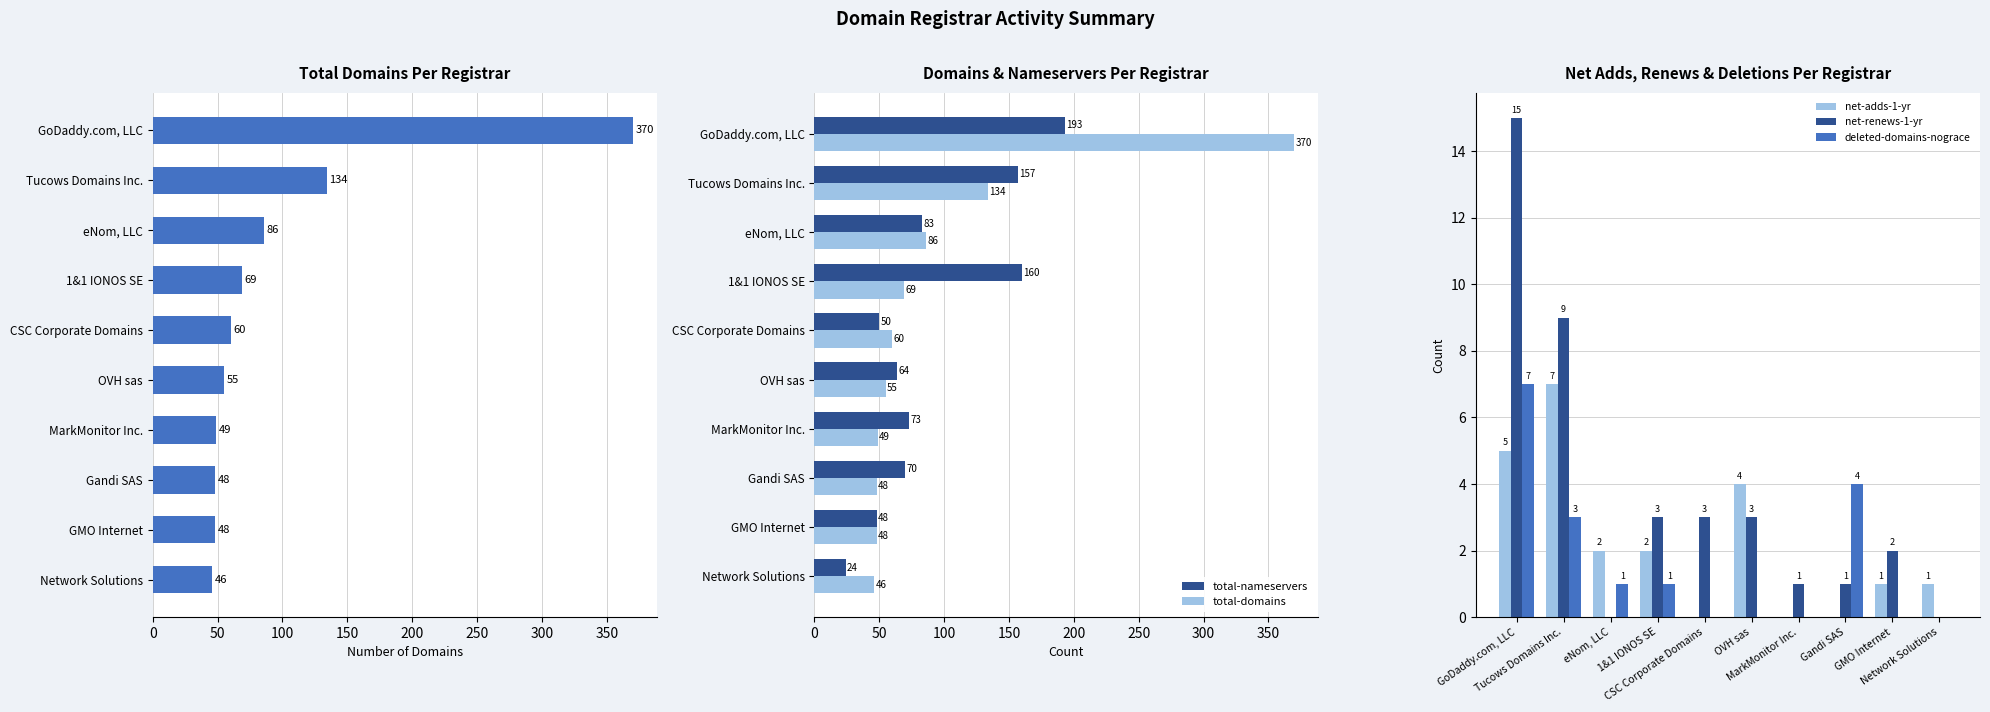

How many deleted-domains-nograce values are between 0 and 3?

8